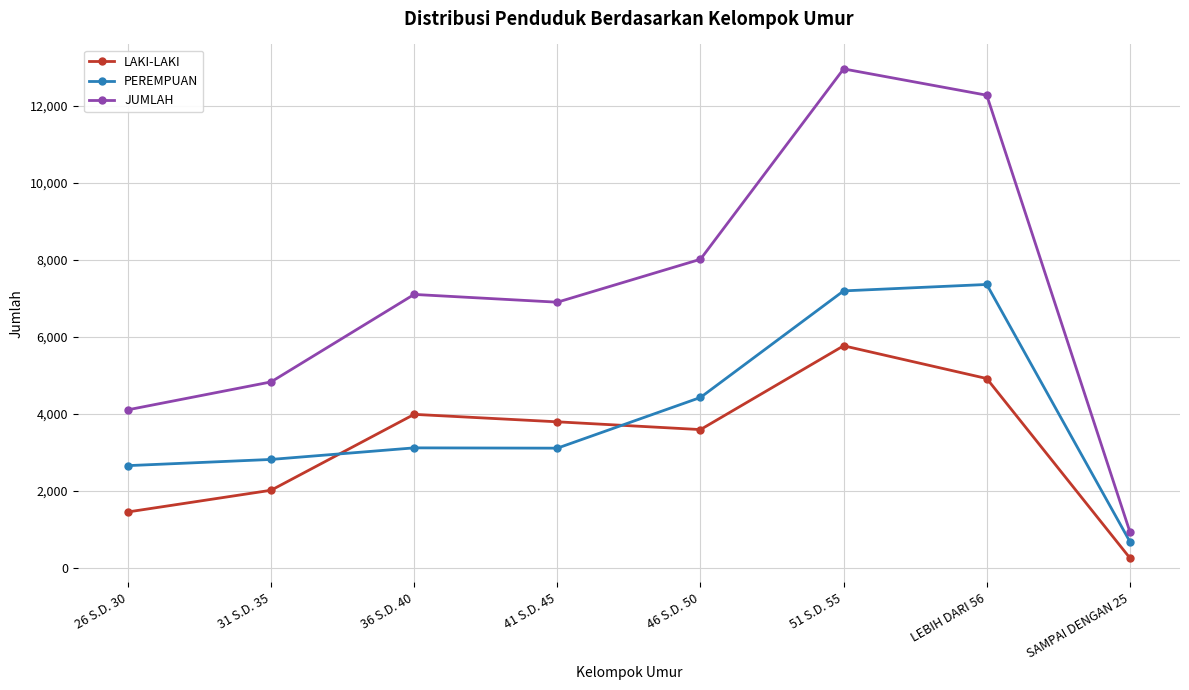

Which category has the highest value in the LAKI-LAKI series?

51 S.D. 55